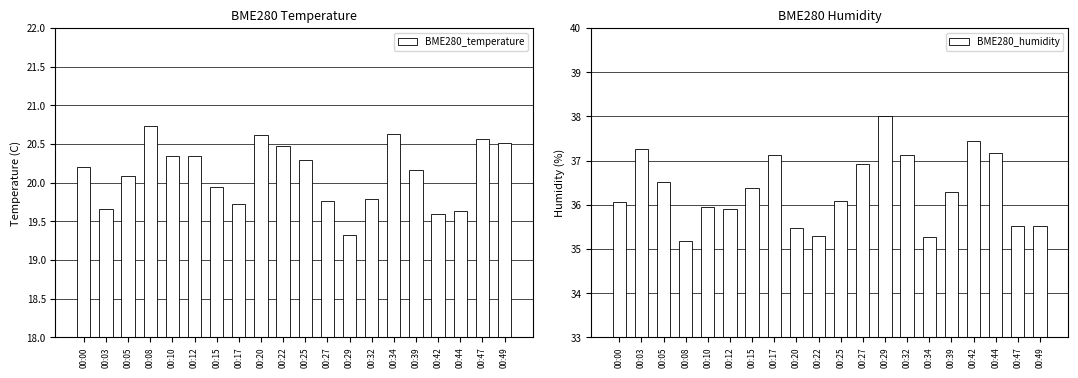

How many series are shown in this chart?

2